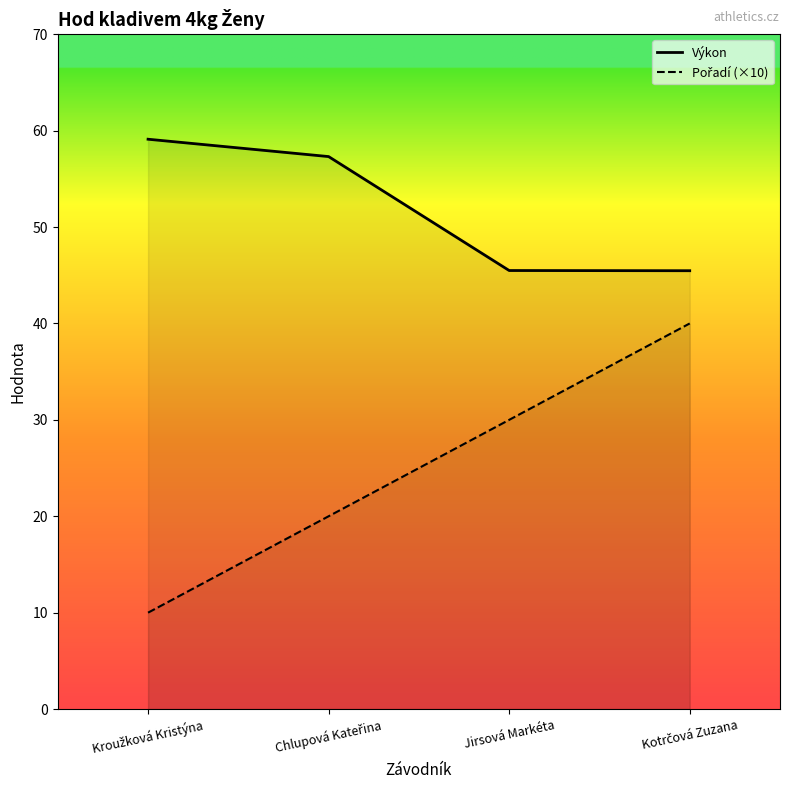

Rank the series by their maximum value, from lowest to highest.

Pořadí (×10), Výkon